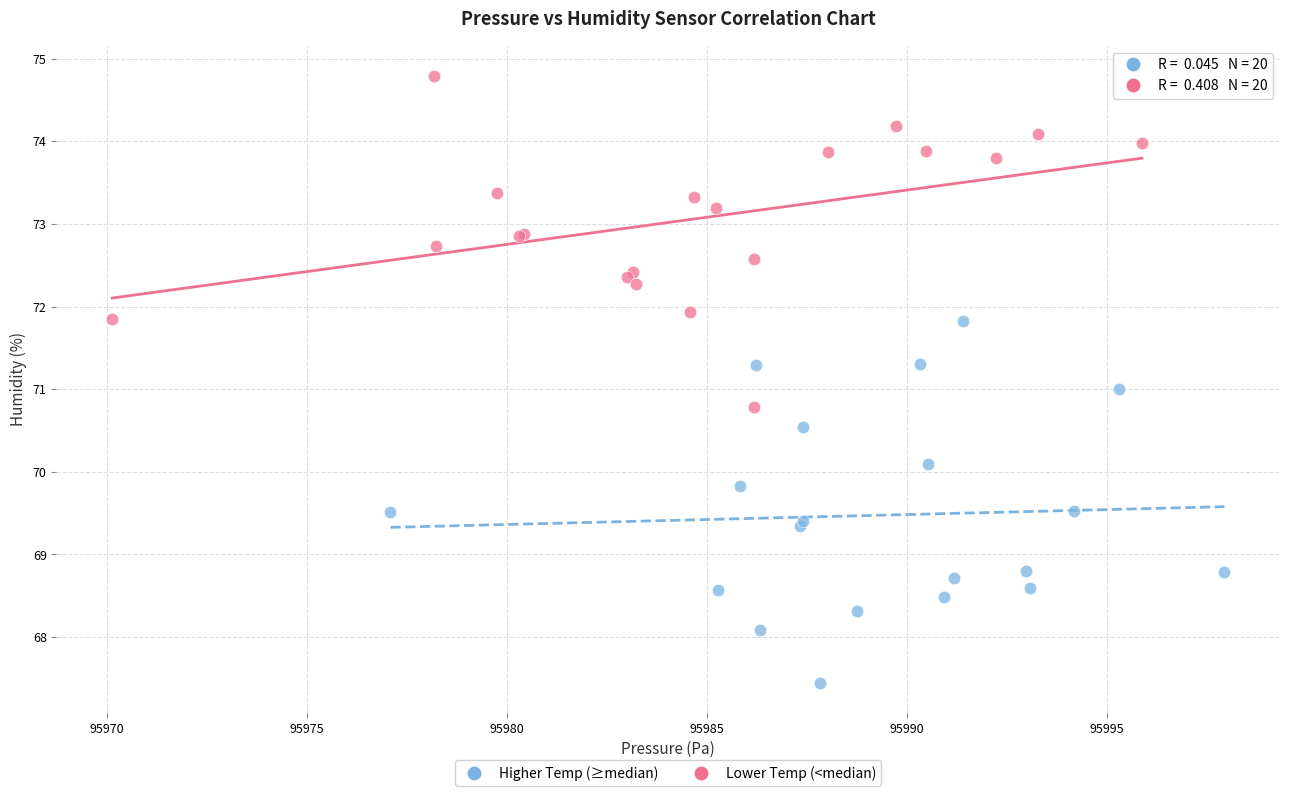

Which series contains the highest Y value?

Lower Temp (<median)